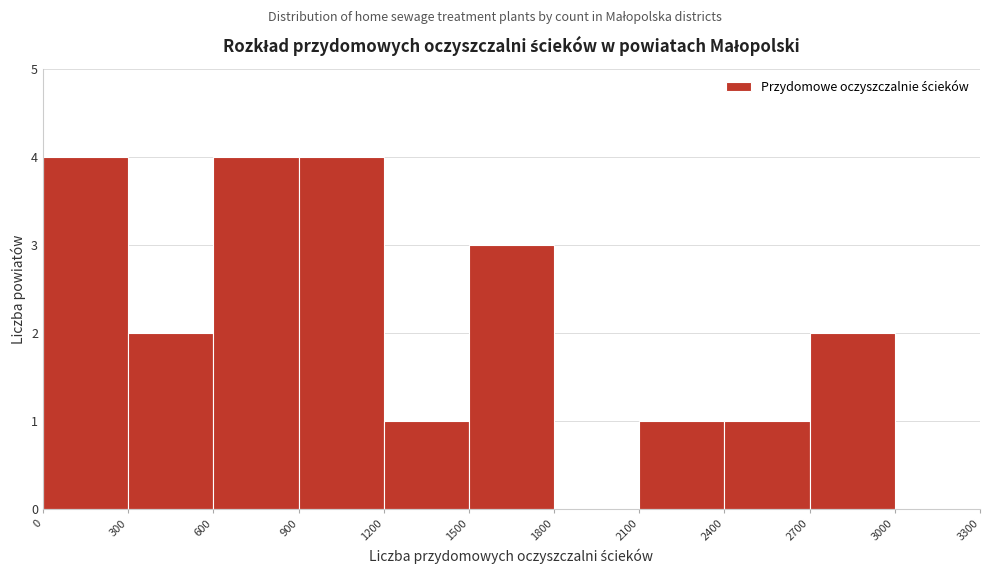

Reading left to right, list every bar in this chart as the range it spans on the x-axis followed by its height. The values are not printed on the chart, so give them approximately, as read against the axis.

0 to 300: 4
300 to 600: 2
600 to 900: 4
900 to 1200: 4
1200 to 1500: 1
1500 to 1800: 3
1800 to 2100: 0
2100 to 2400: 1
2400 to 2700: 1
2700 to 3000: 2
3000 to 3300: 0